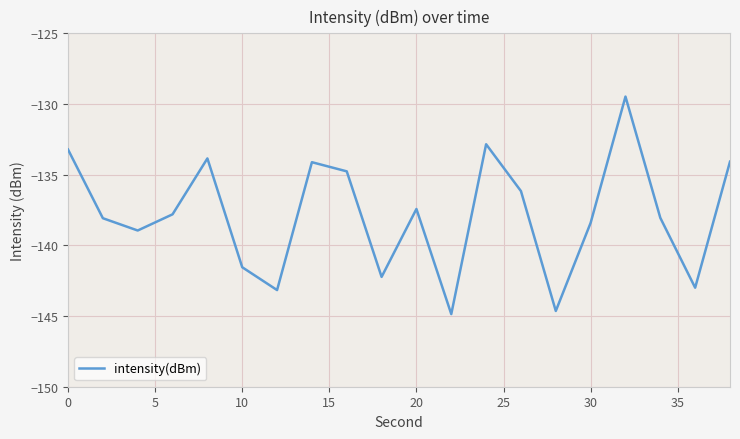

What is the average value?

-137.8